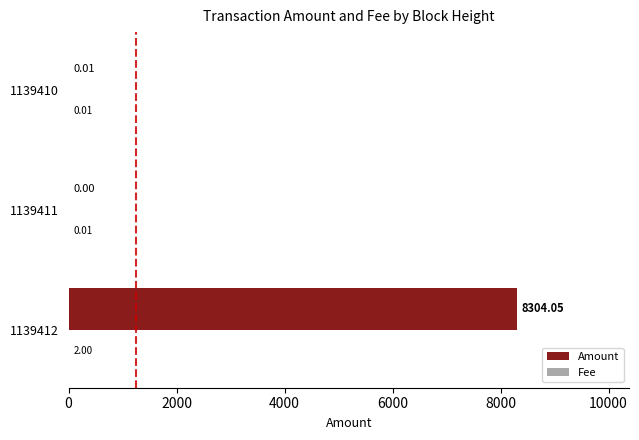

What is the sum of the Amount values at 1139412 and 1139410?

8304.1